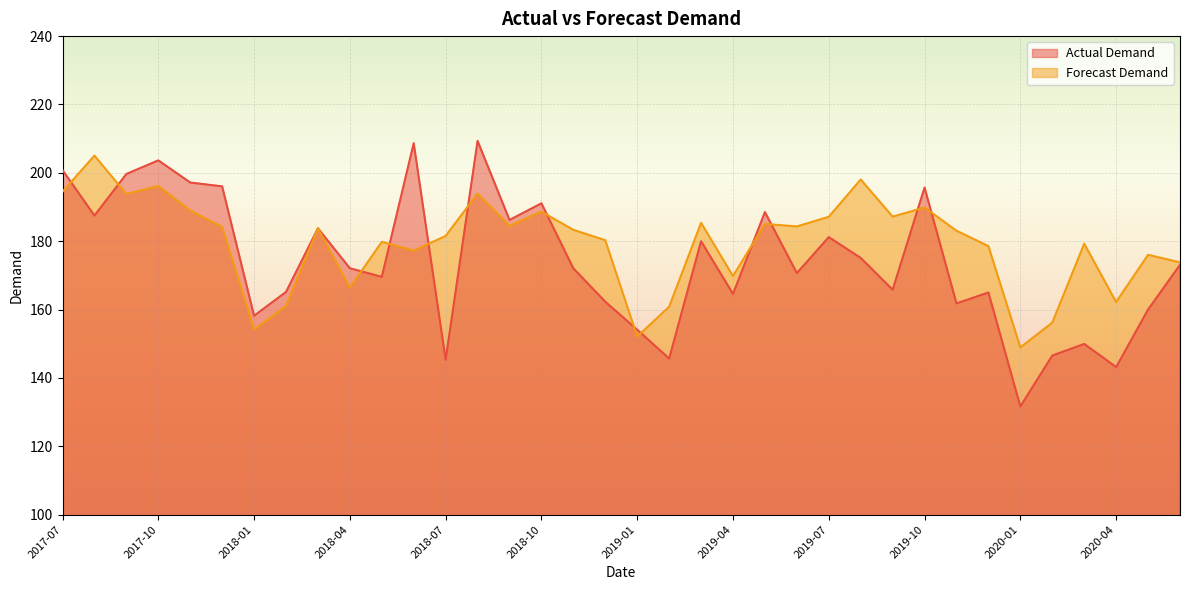

What are all the series names shown in the legend?

Actual Demand, Forecast Demand